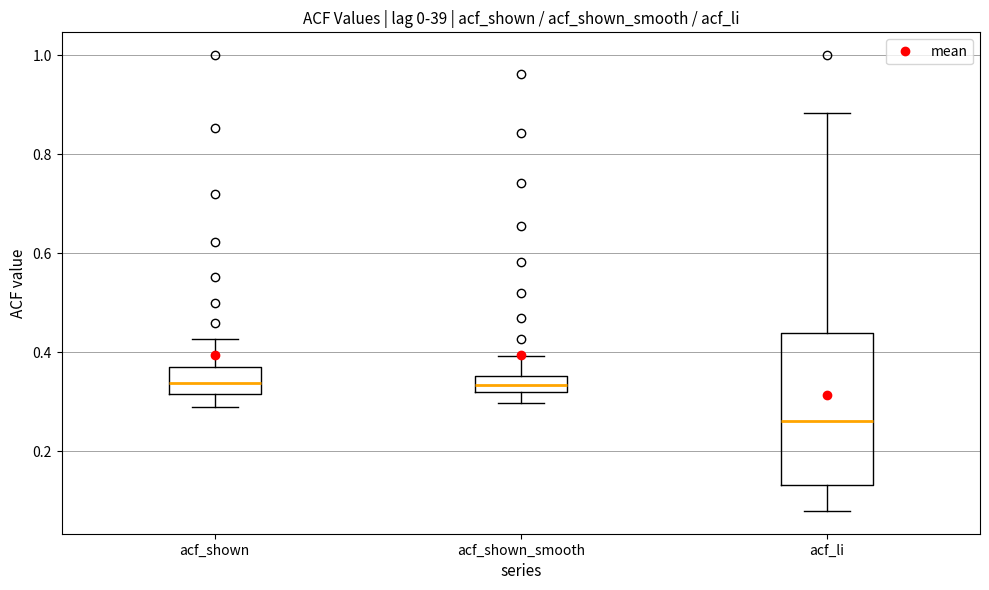

Reading left to right, read every box against the y-axis: the position of its median line, the range the box covers, and the ends of its whiskers. The values are not printed on the chart, so give them approximately, as read against the axis.

acf_shown: median 0.34, box 0.32 to 0.38, whiskers 0.28 to 0.42
acf_shown_smooth: median 0.34, box 0.32 to 0.36, whiskers 0.30 to 0.40
acf_li: median 0.26, box 0.14 to 0.44, whiskers 0.08 to 0.88